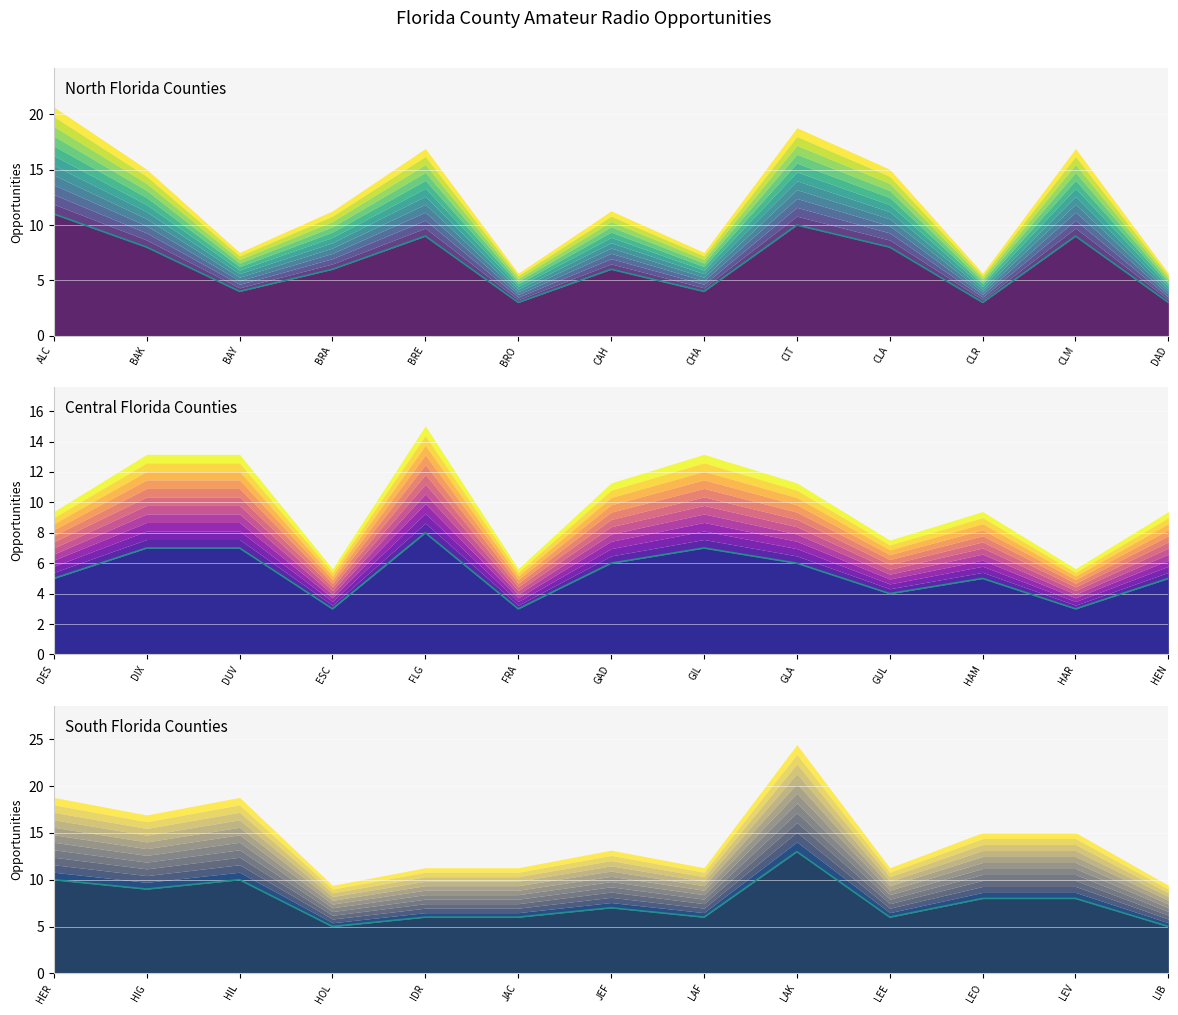

Count the values in the range 6 to 9.

8